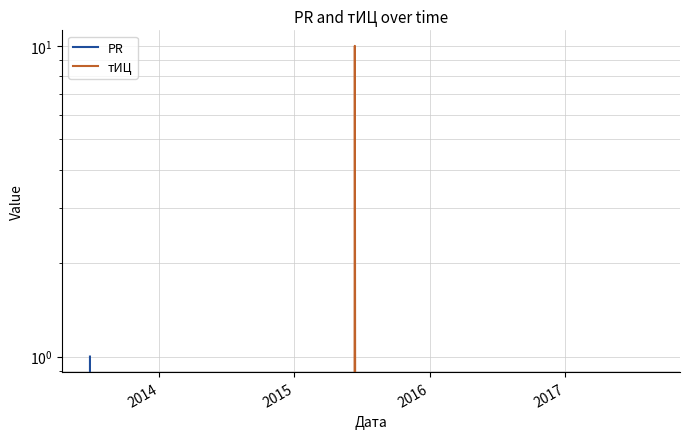

Reading right to left, extract all data points from this chart.

PR: 0	0	0	1
тИЦ: 0	10	0	0